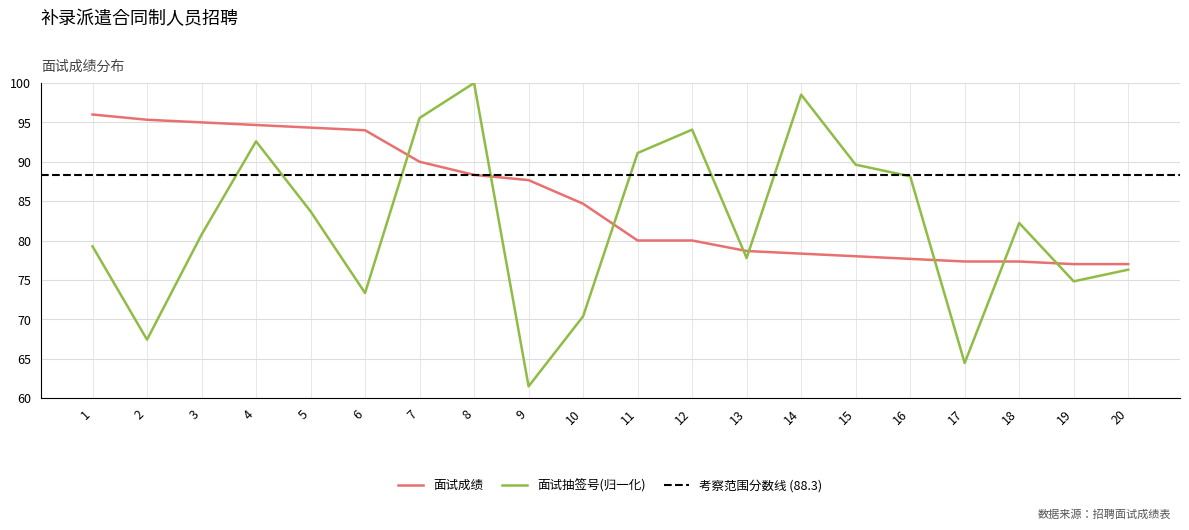

Where do 面试抽签号 and 面试成绩 first cross each other?

6 and 7